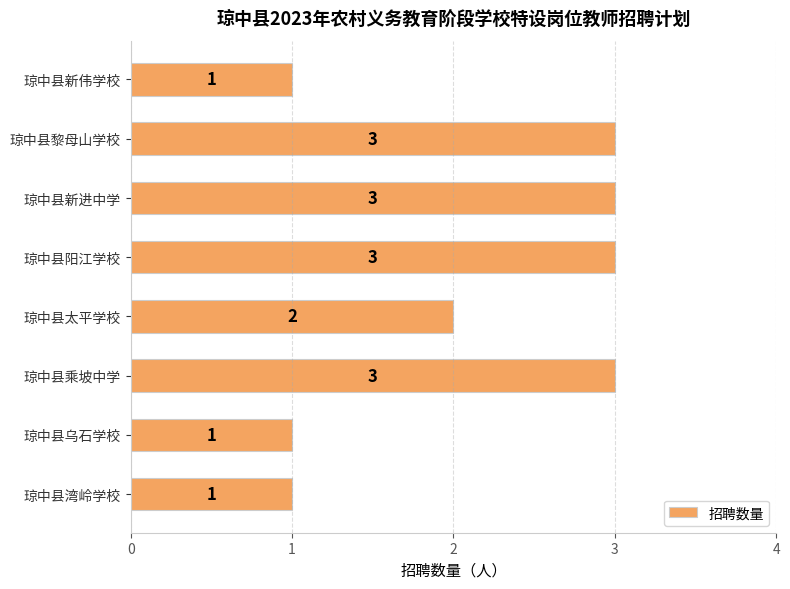

Are the bars horizontal?

Yes